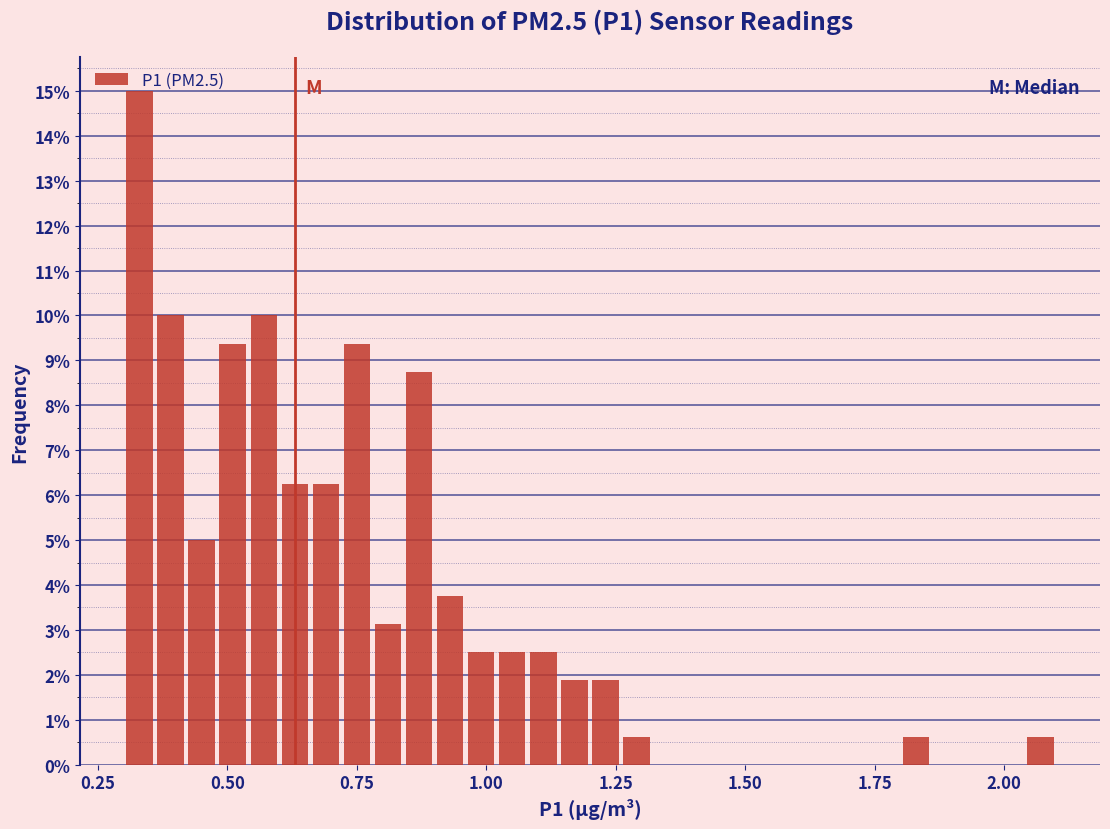

Around what value on the x-axis is the tallest bar? Give the approximate position of its centre, as read against the axis.

0.35